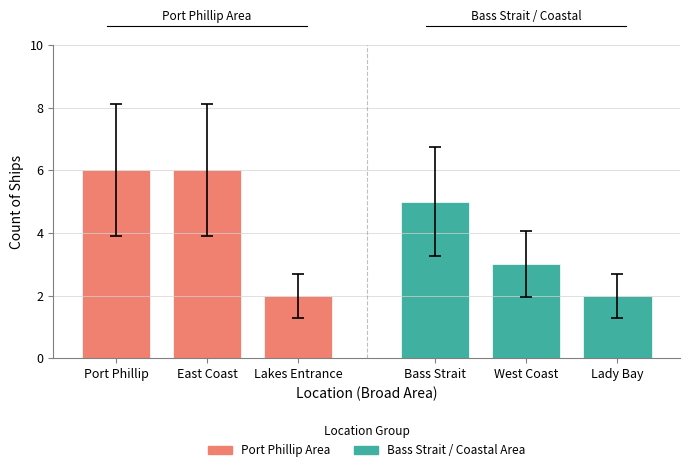

Which series has the largest range (max minus min)?

Port Phillip Area